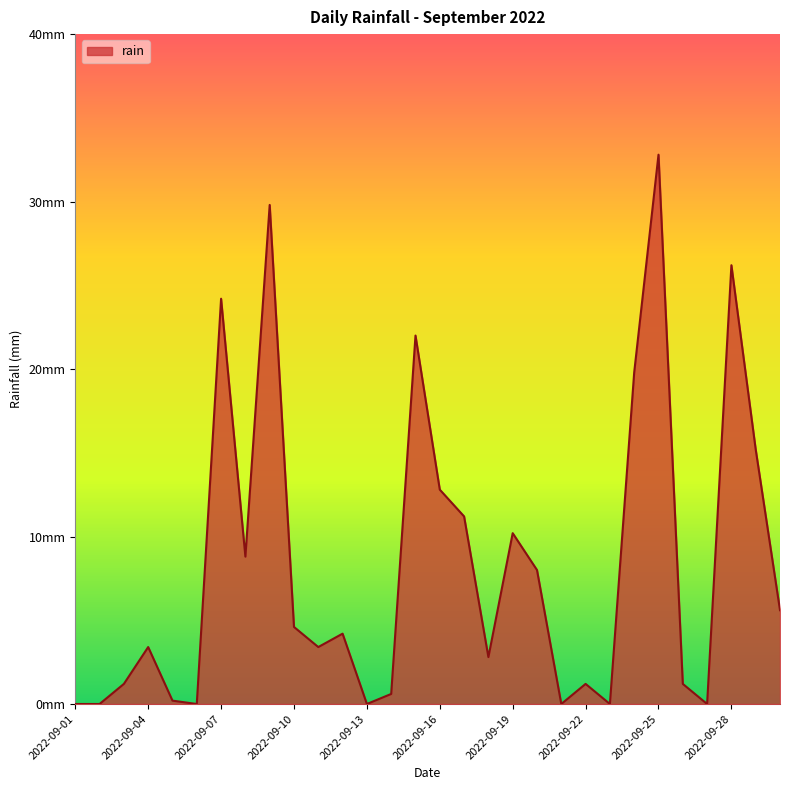

Is this an area chart (filled region under the line)?

Yes